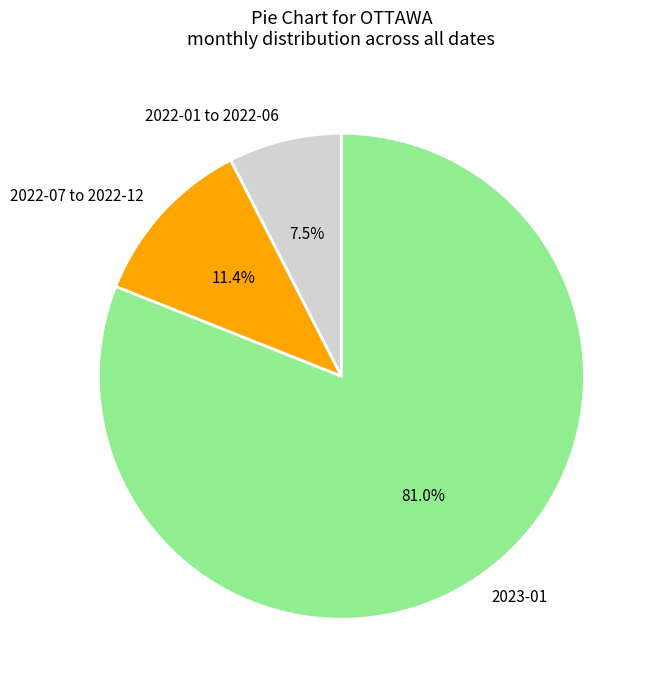

Combined, do 2023-01 and 2022-01 to 2022-06 account for over 50%?

Yes